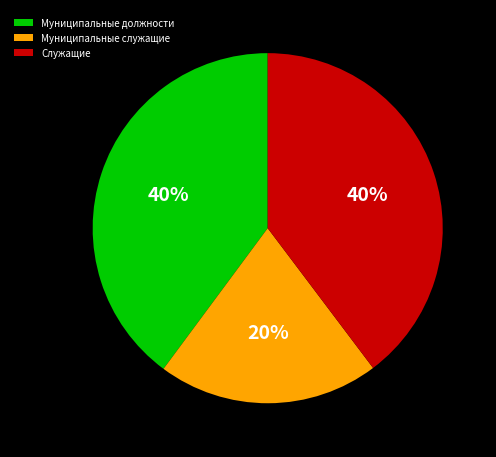

Between Муниципальные служащие and Служащие, which is larger?

Служащие